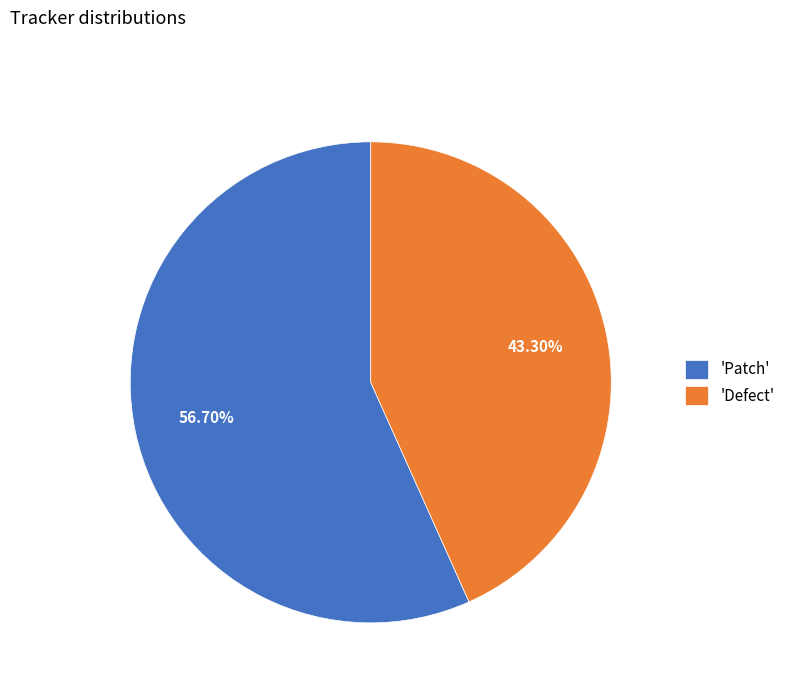

Rank the categories by value from highest to lowest.

'Patch', 'Defect'